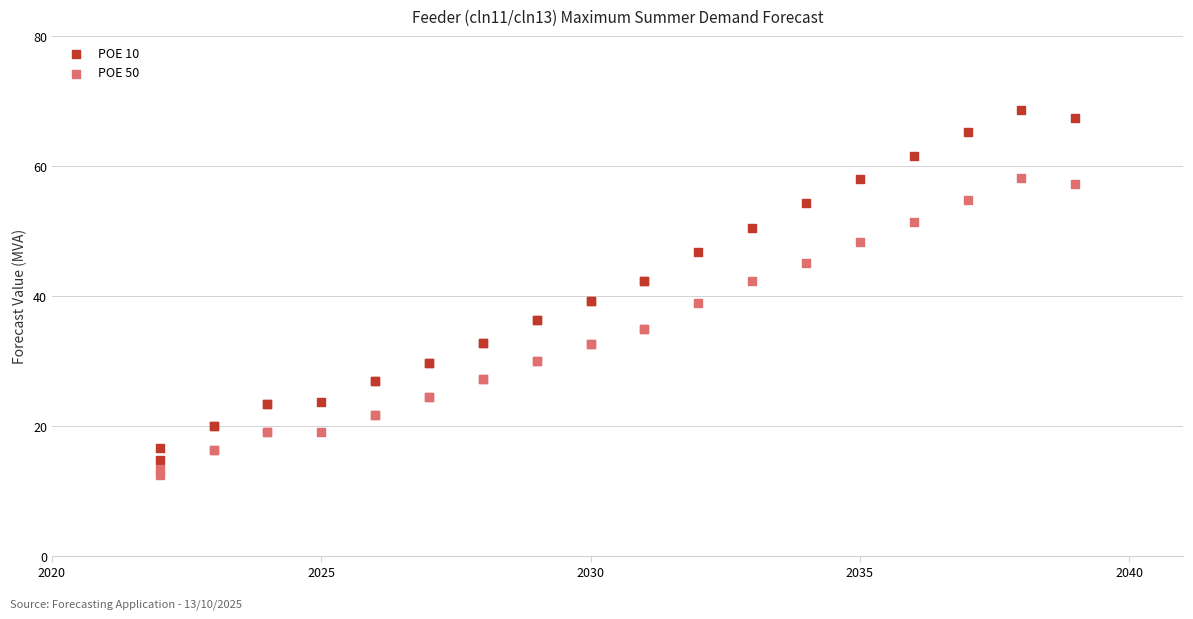

Which series has the widest spread of Y values?

POE 10